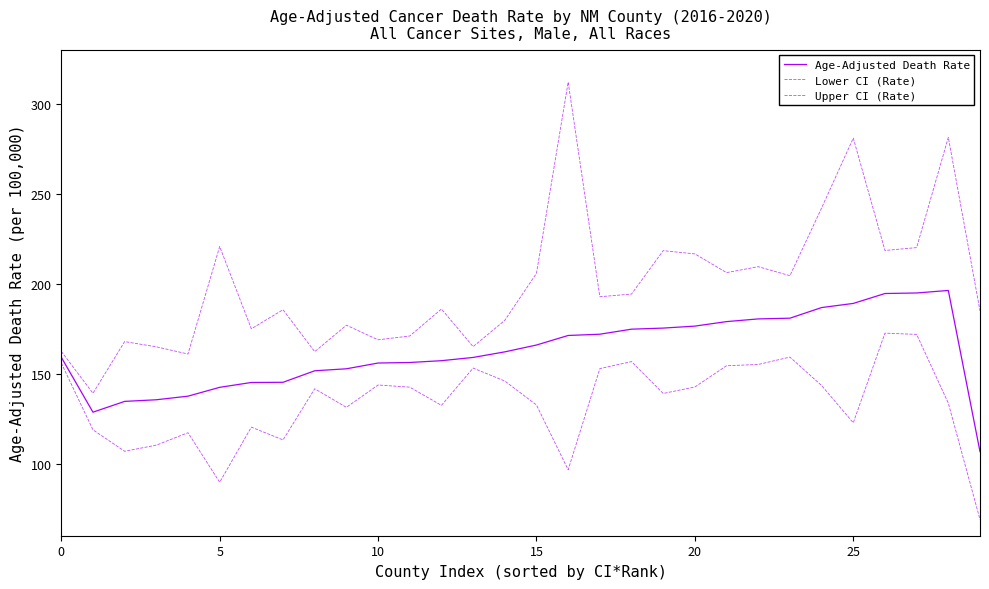

Does the chart have visible grid lines?

No